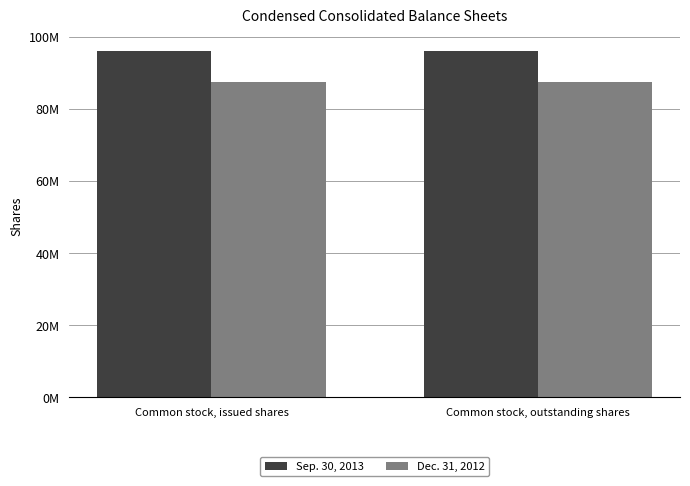

Which series has the largest range (max minus min)?

Sep. 30, 2013